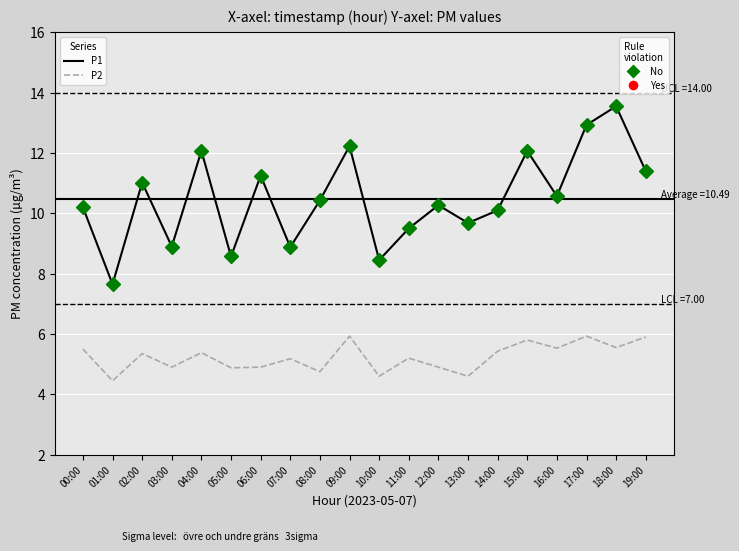

What is the total value across all series at 14:00?

15.5